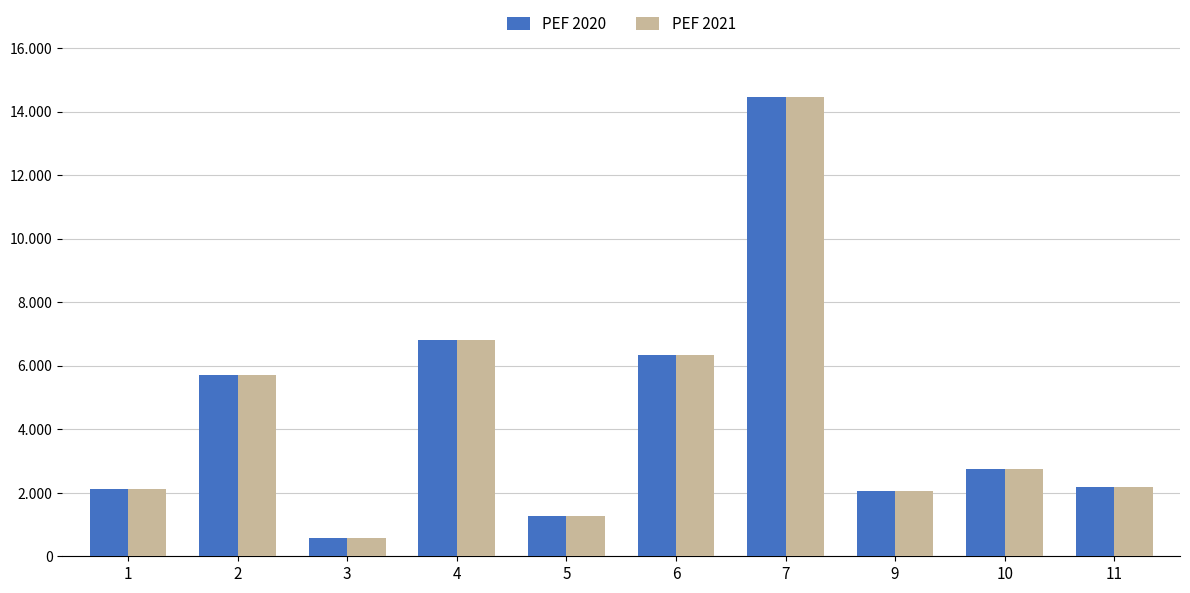

At which category is the sum across all series the highest?

7